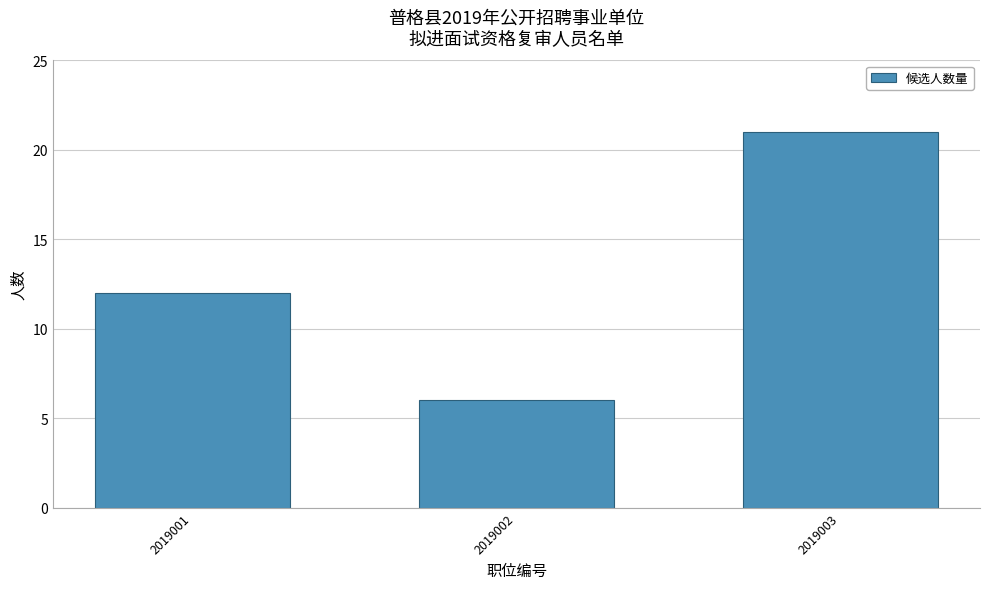

At which label is the value closest to 13?

2019001